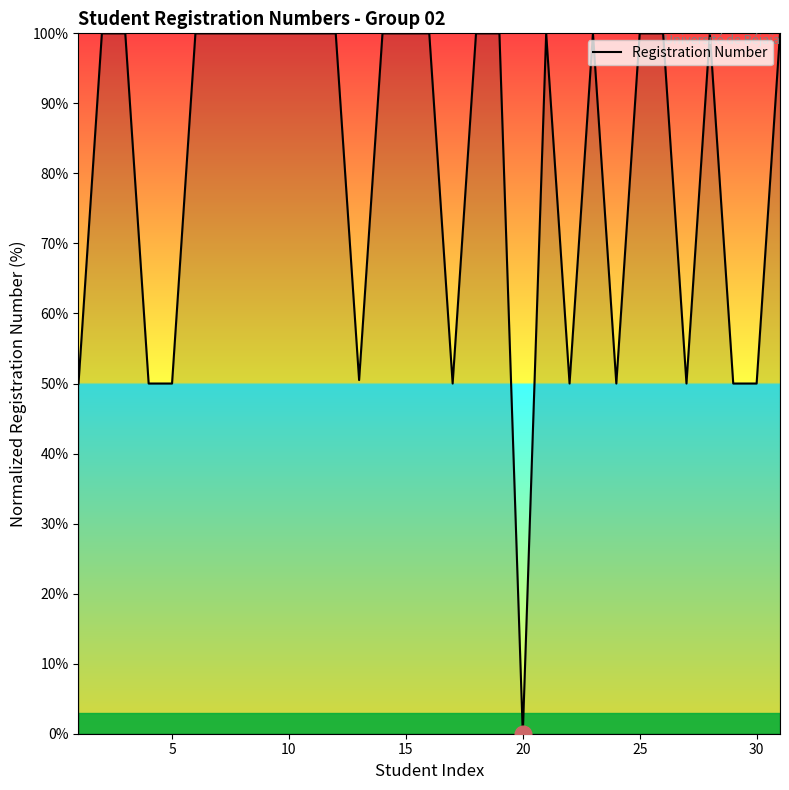

How many positive values are there?

30